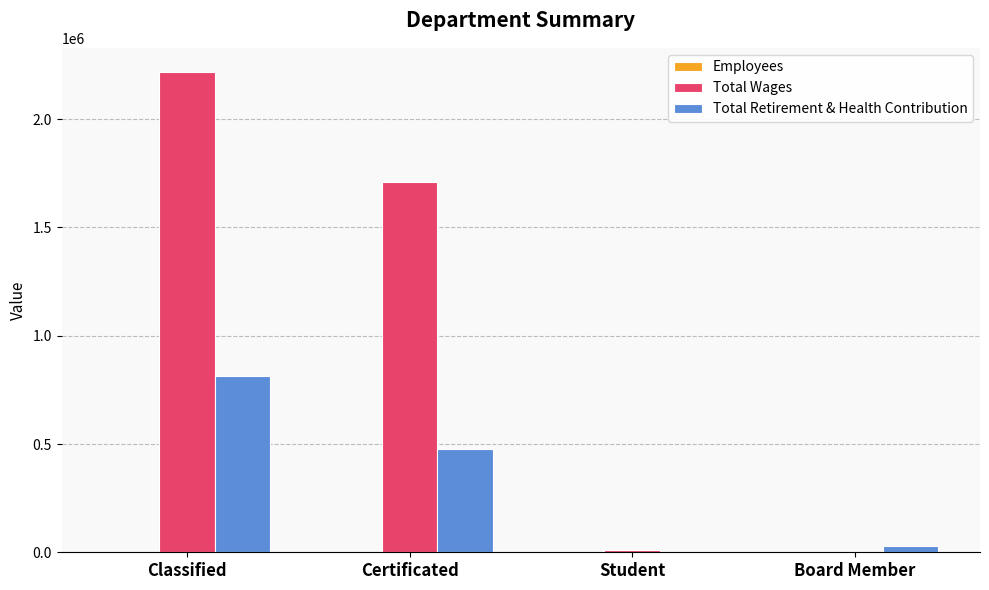

At which label does Total Wages reach its peak?

Classified